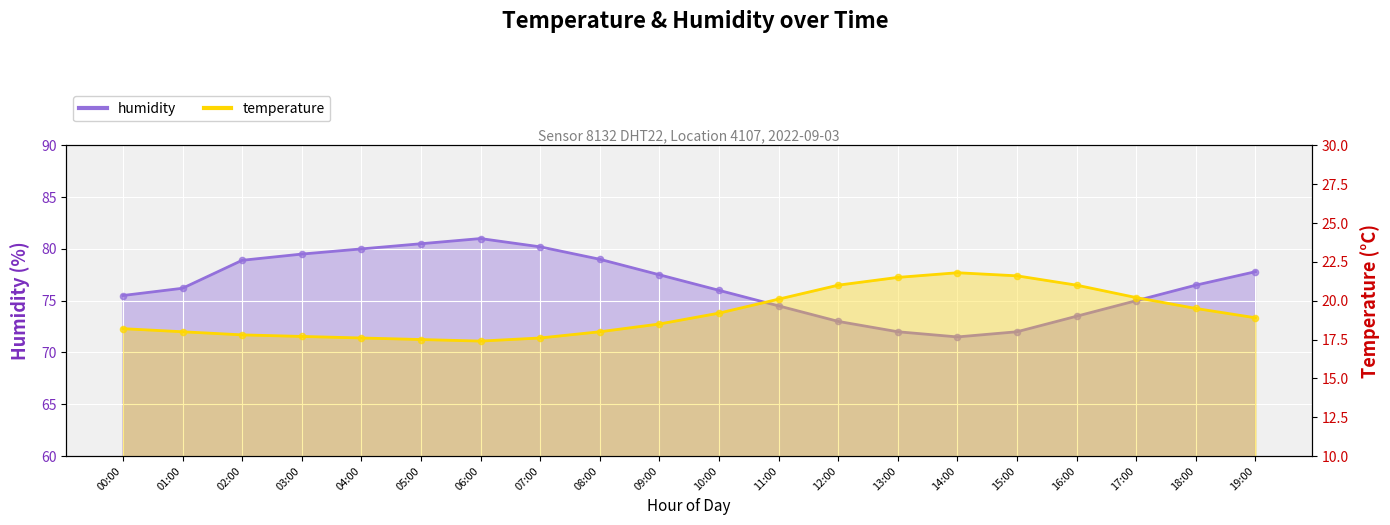

What is the total value across all series at 11:00?

94.6